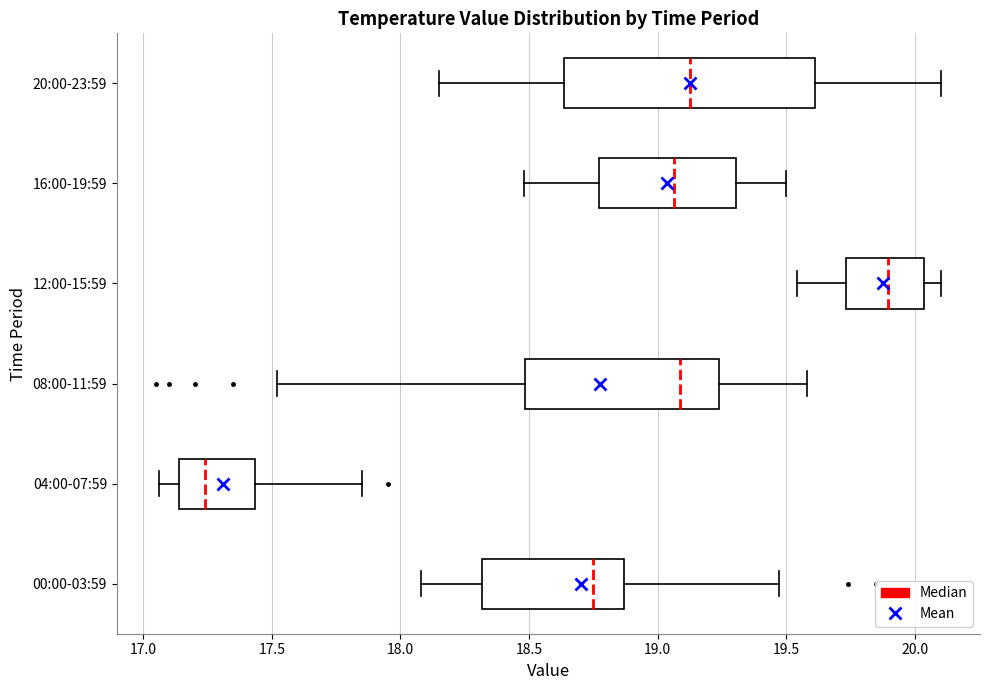

Reading bottom to top, transcribe this box plot: for each box, give where its median line is, the range the box spans, and where its two whiskers end, as read against the x-axis. The values are not printed on the chart, so give them approximately, as read against the axis.

00:00-03:59: median 18.75, box 18.30 to 18.85, whiskers 18.10 to 19.45
04:00-07:59: median 17.25, box 17.15 to 17.45, whiskers 17.05 to 17.85
08:00-11:59: median 19.10, box 18.50 to 19.25, whiskers 17.50 to 19.60
12:00-15:59: median 19.90, box 19.75 to 20.05, whiskers 19.55 to 20.10
16:00-19:59: median 19.05, box 18.75 to 19.30, whiskers 18.50 to 19.50
20:00-23:59: median 19.15, box 18.65 to 19.60, whiskers 18.15 to 20.10